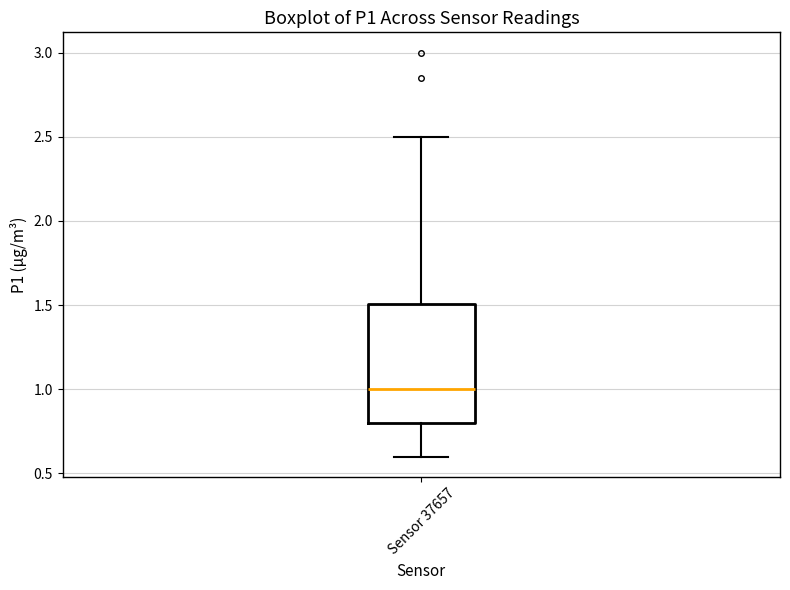

Read this box plot against the y-axis: the position of the median line, the range covered by the box, and the ends of both whiskers. The values are not printed on the chart, so give them approximately, as read against the axis.

median 1.0, box 0.8 to 1.5, whiskers 0.6 to 2.5